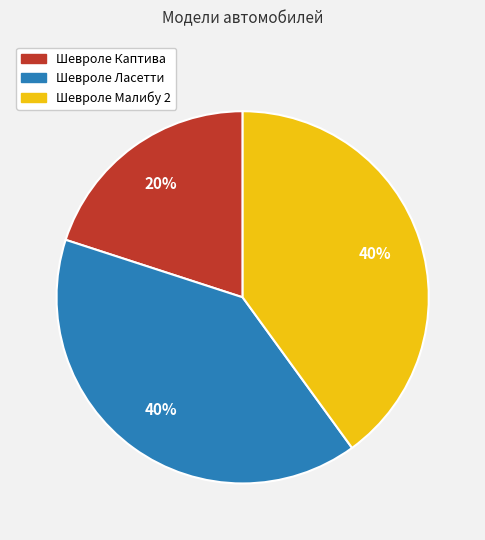

What percentage is the Шевроле Каптива slice, to the nearest percent?

20%